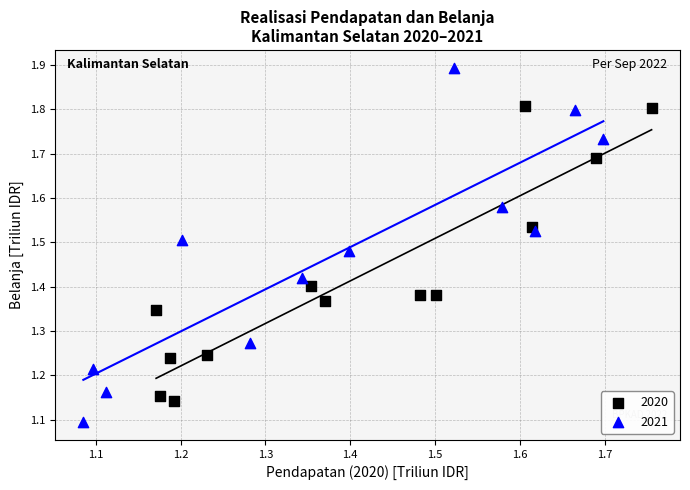

Which series has the widest spread of Y values?

2021